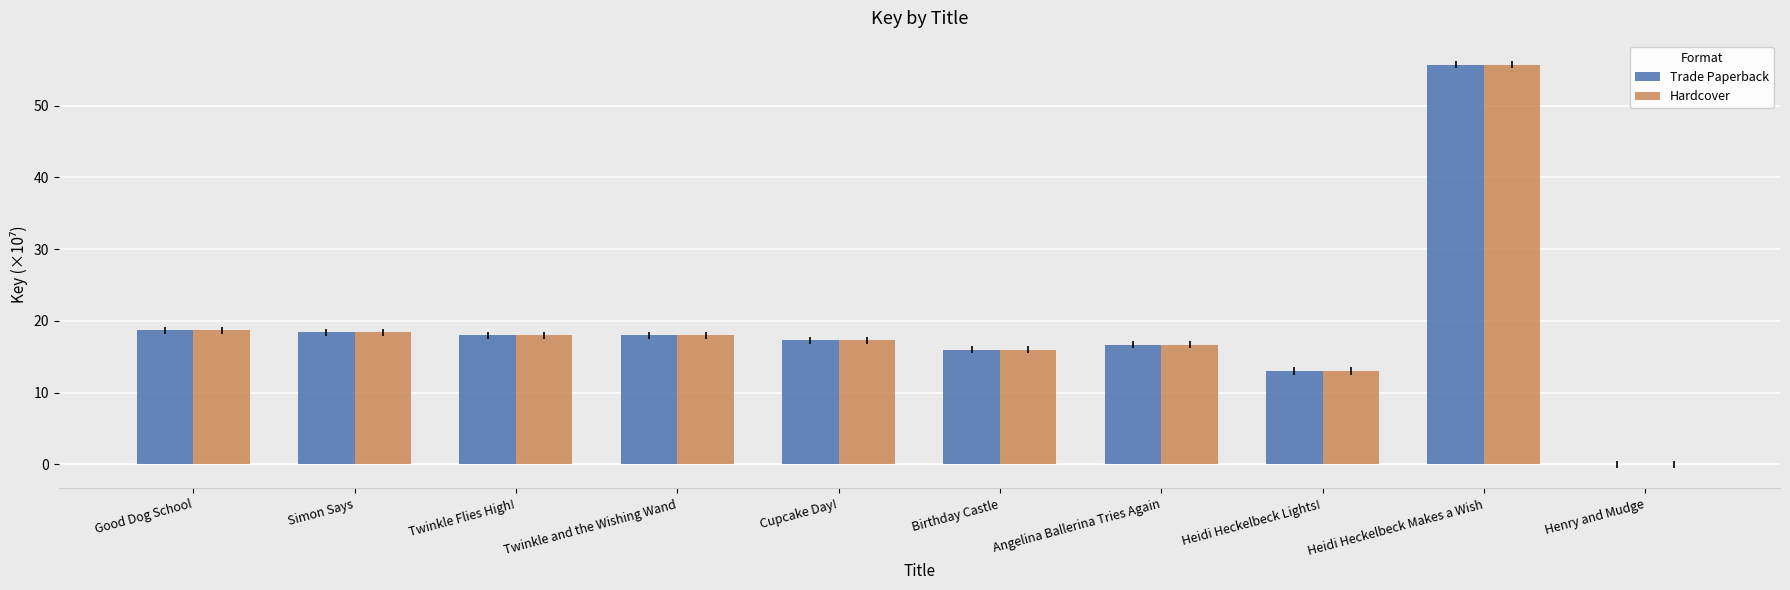

At which category is the sum across all series the highest?

Heidi Heckelbeck Makes a Wish